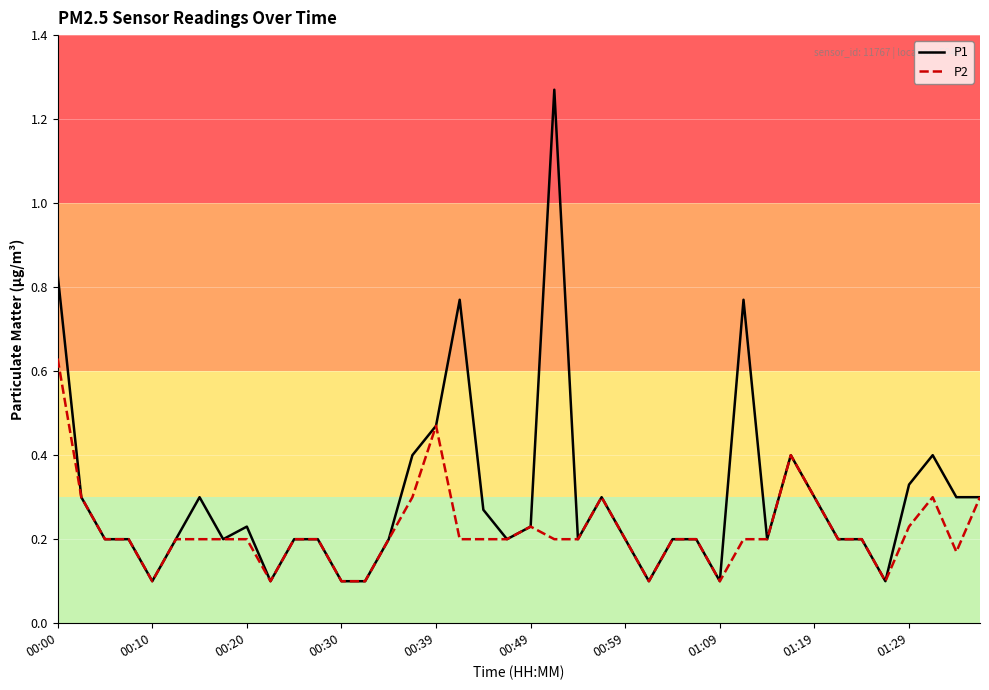

Which series has the widest spread of values?

P1